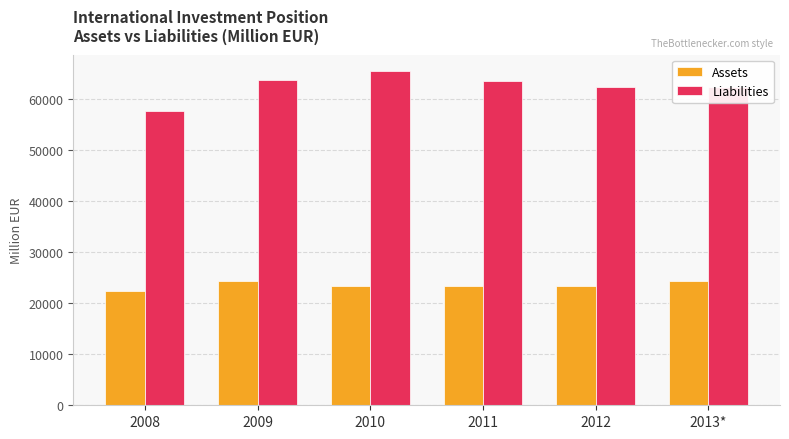

What is the difference between the maximum and minimum values in the Liabilities series?

7807.0